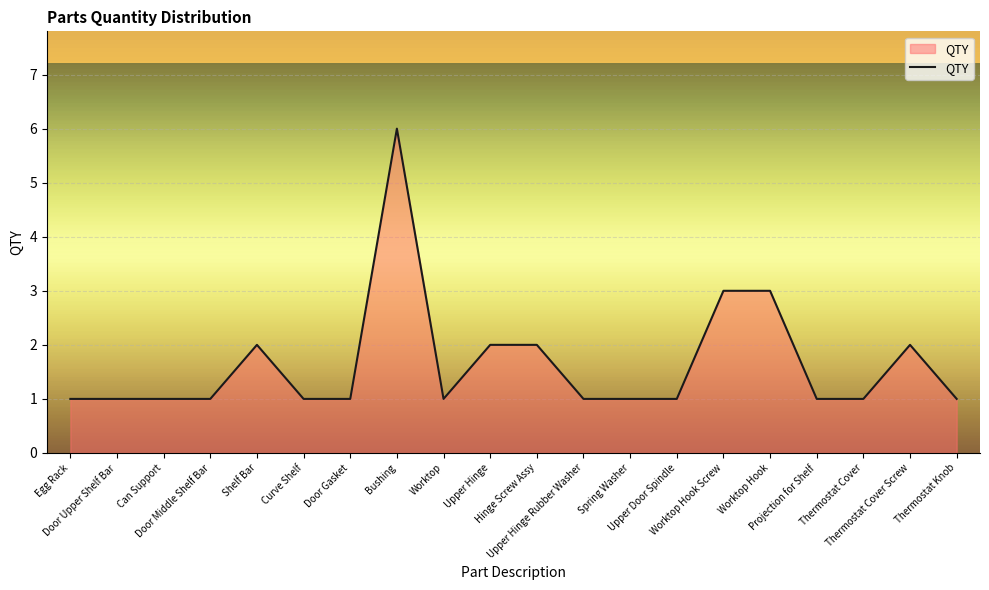

Count the values in the range 1 to 2.

17